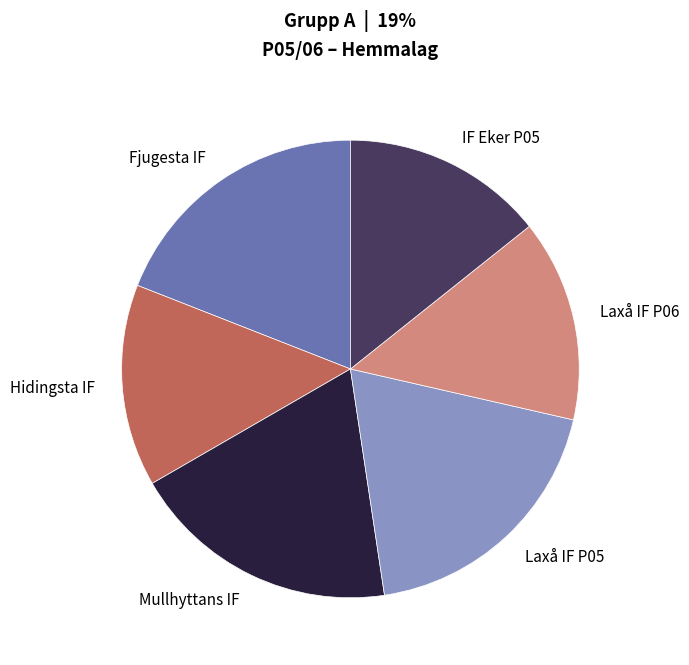

Do Hidingsta IF and Laxå IF P06 together represent more than half of the pie?

No